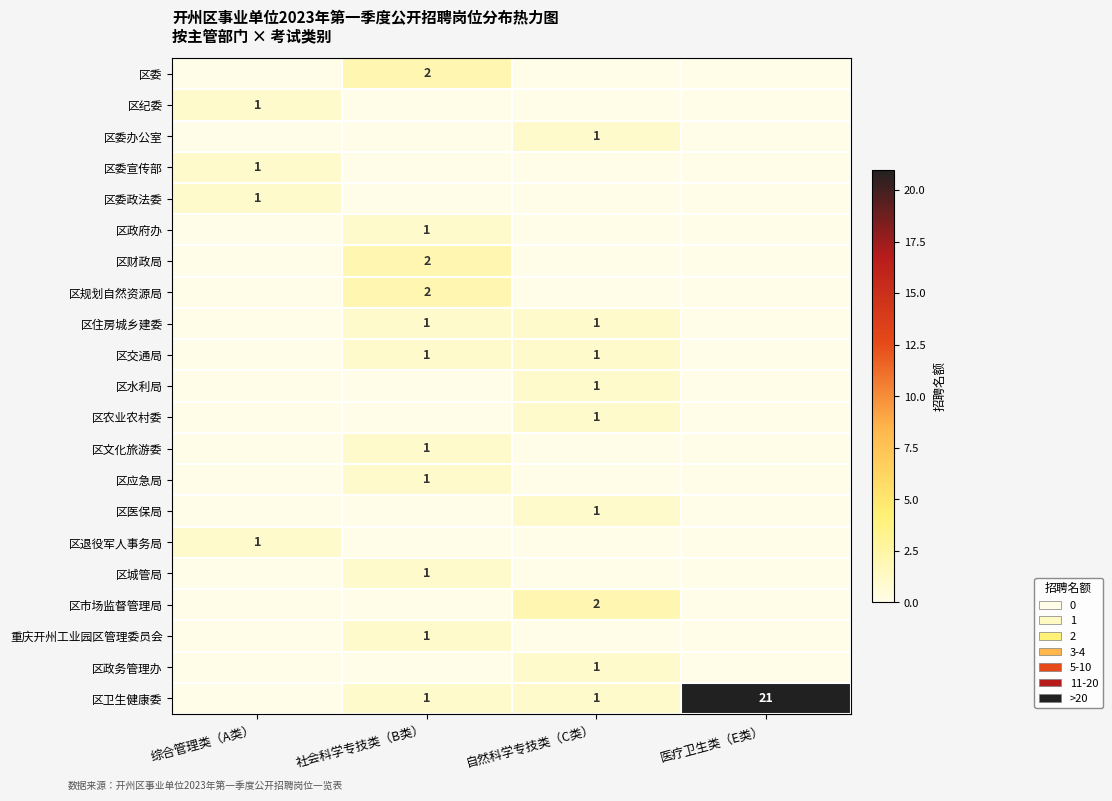

What is the total value across all series at 医疗卫生类（E类）?

21